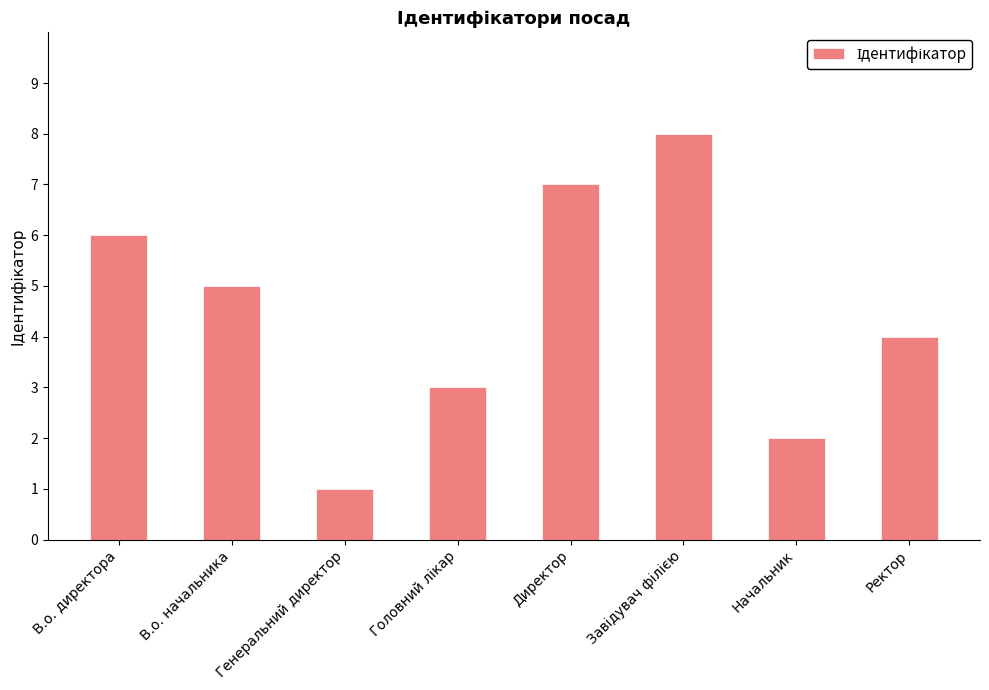

Approximately how many times larger is the value at В.о. начальника compared to Начальник?

2.5